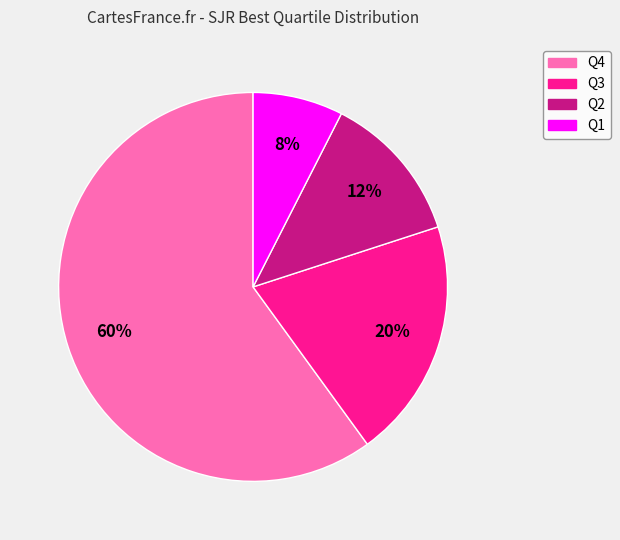

Rank the categories by value from highest to lowest.

Q4, Q3, Q2, Q1